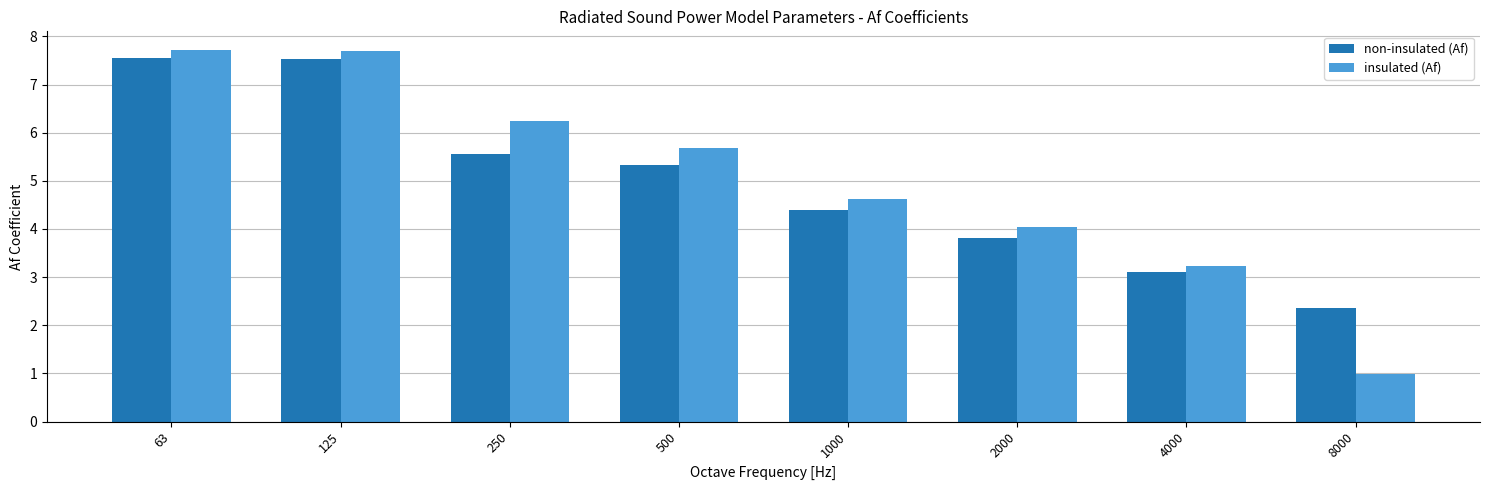

Rank the series at 500 from lowest to highest value.

non-insulated (Af), insulated (Af)